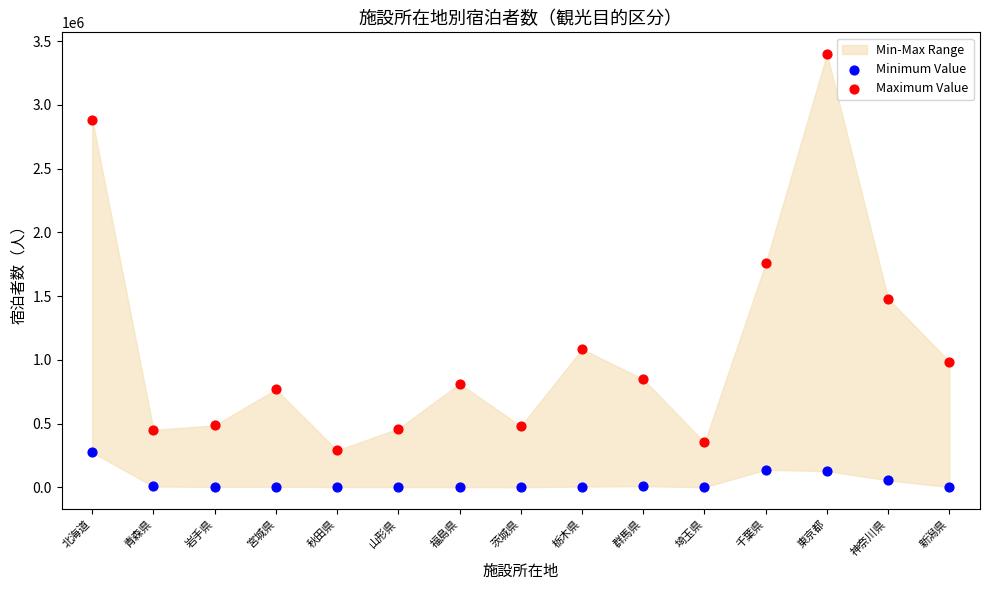

Which series has the widest spread of Y values?

Maximum Value